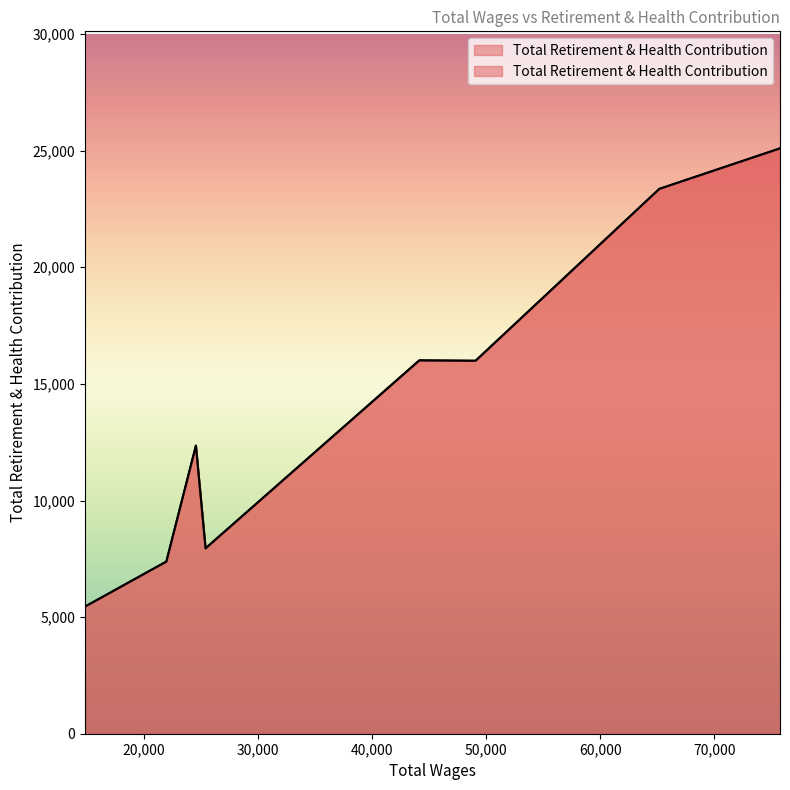

What is the average value?

14199